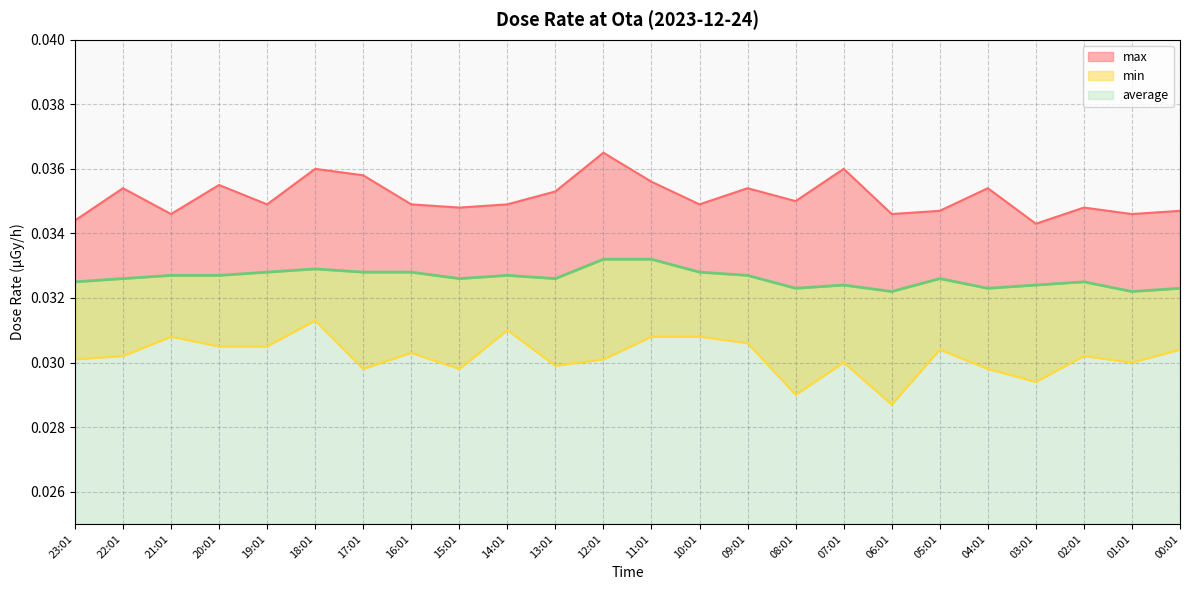

At which category does the chart reach its minimum across all series?

06:01